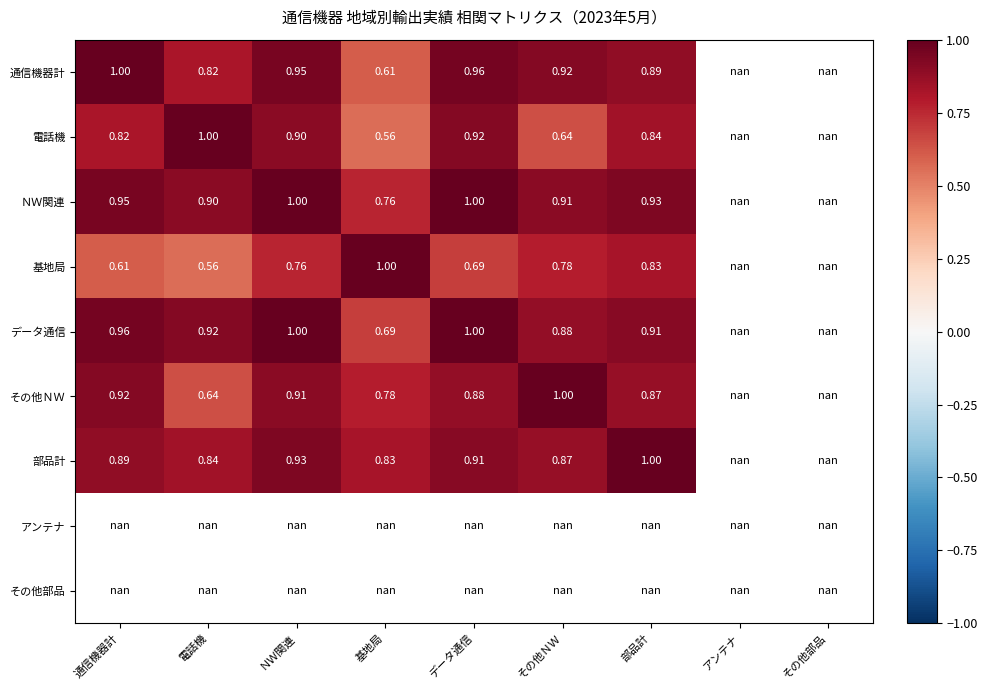

True or false: 通信機器計 has a value of 0.9 at その他ＮＷ.

True